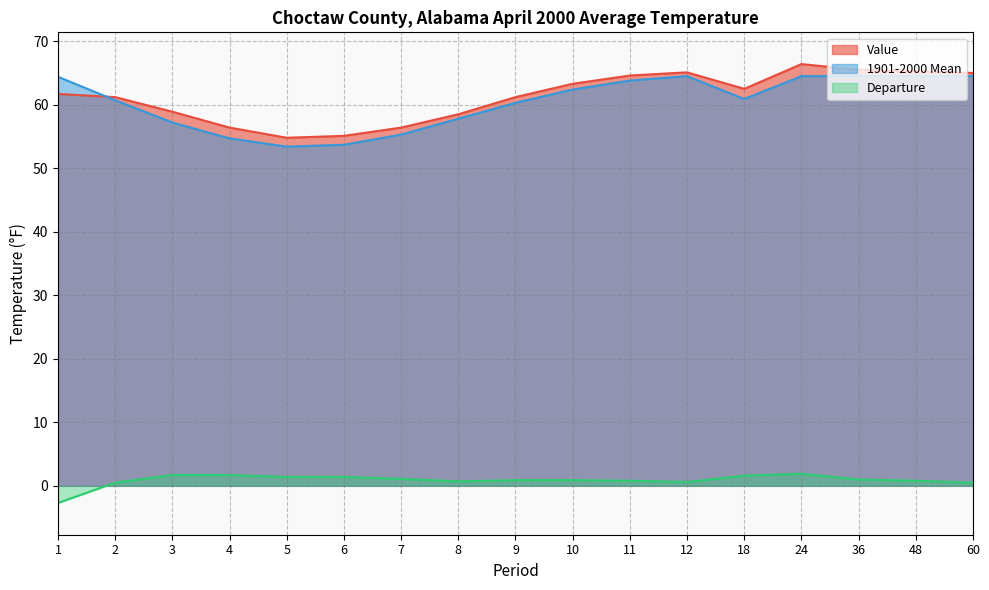

Which series has the largest range (max minus min)?

Value